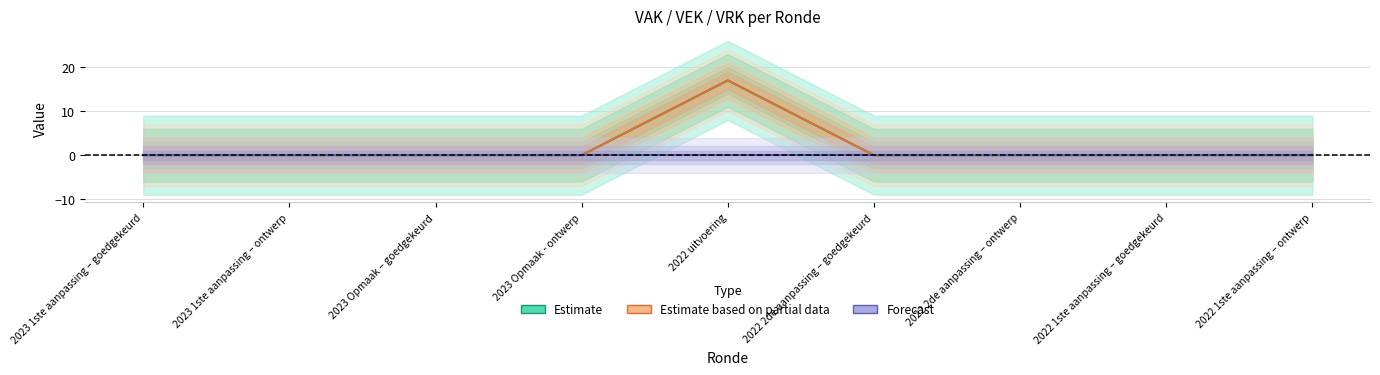

Rank the series at 2022 uitvoering from highest to lowest value.

Estimate, Estimate based on partial data, Forecast